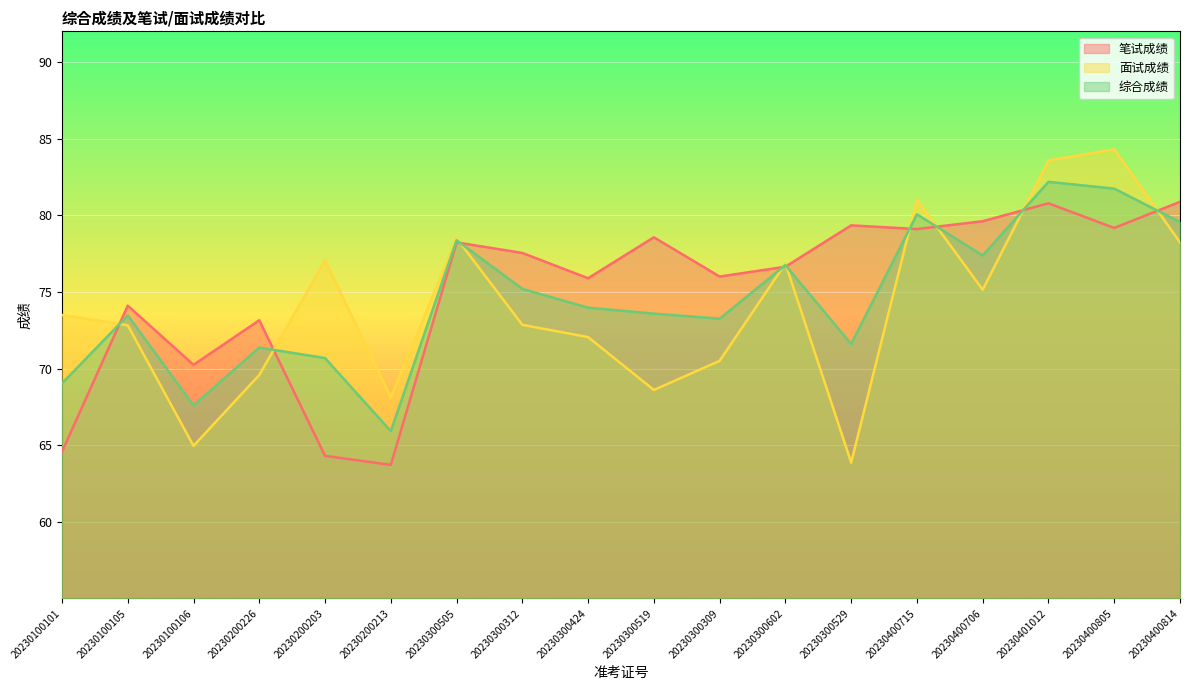

At which label is 笔试成绩 closest to 72?

20230200226